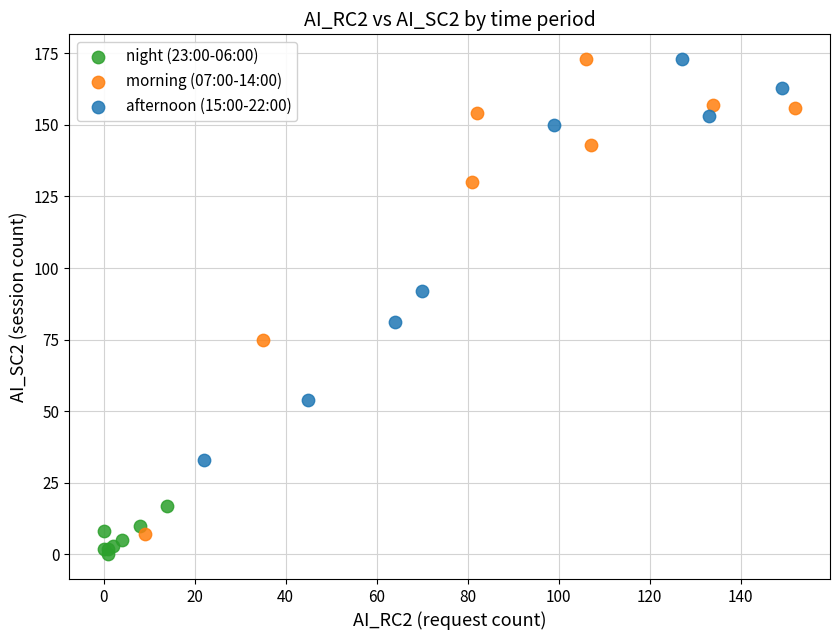

Which series has the largest Y range (max minus min)?

morning (07:00-14:00)